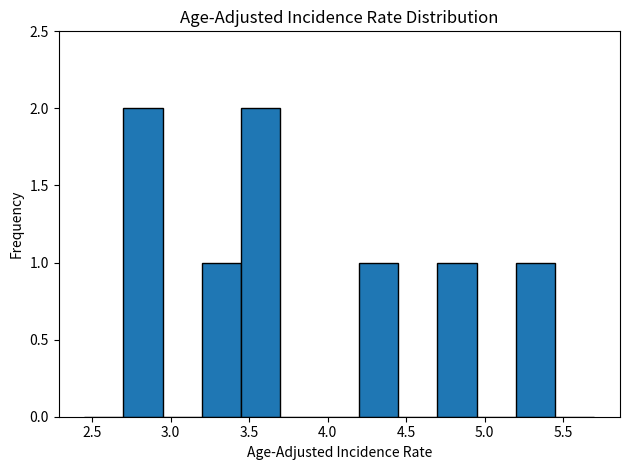

What is the height of the bar covering 5.20 to 5.45 on the x-axis? The values are not printed on the chart, so give them approximately, as read against the axis.

1